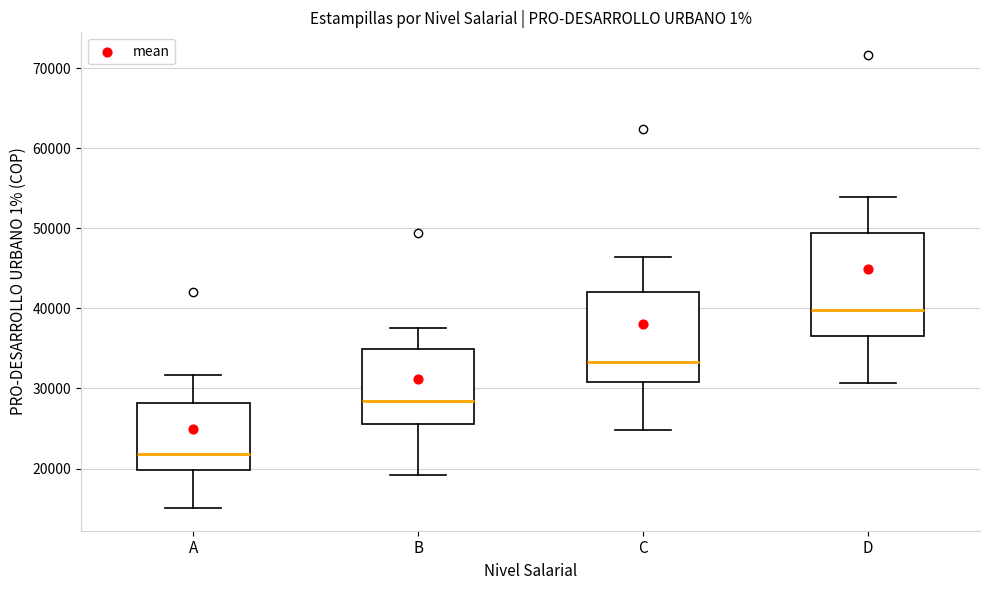

Which box has the lowest median line?

A